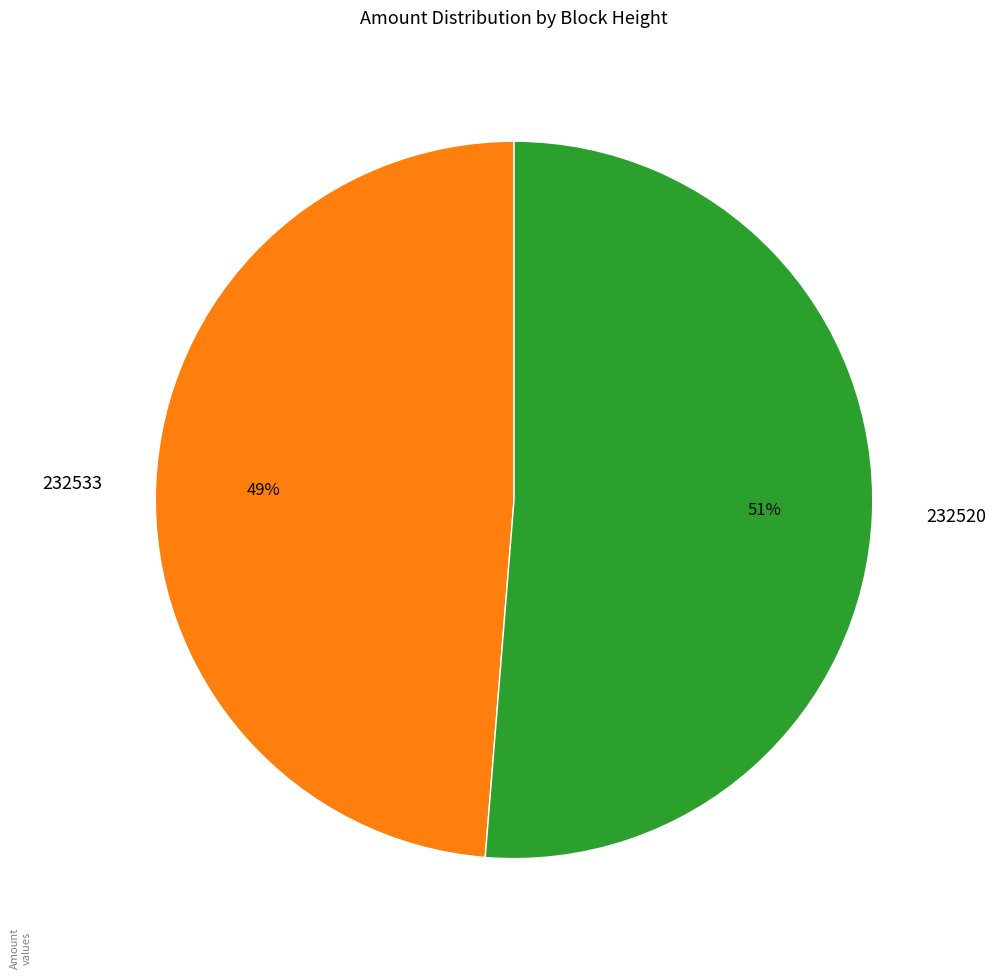

To the nearest percent, what is the combined percentage of 232520 and 232533?

100%